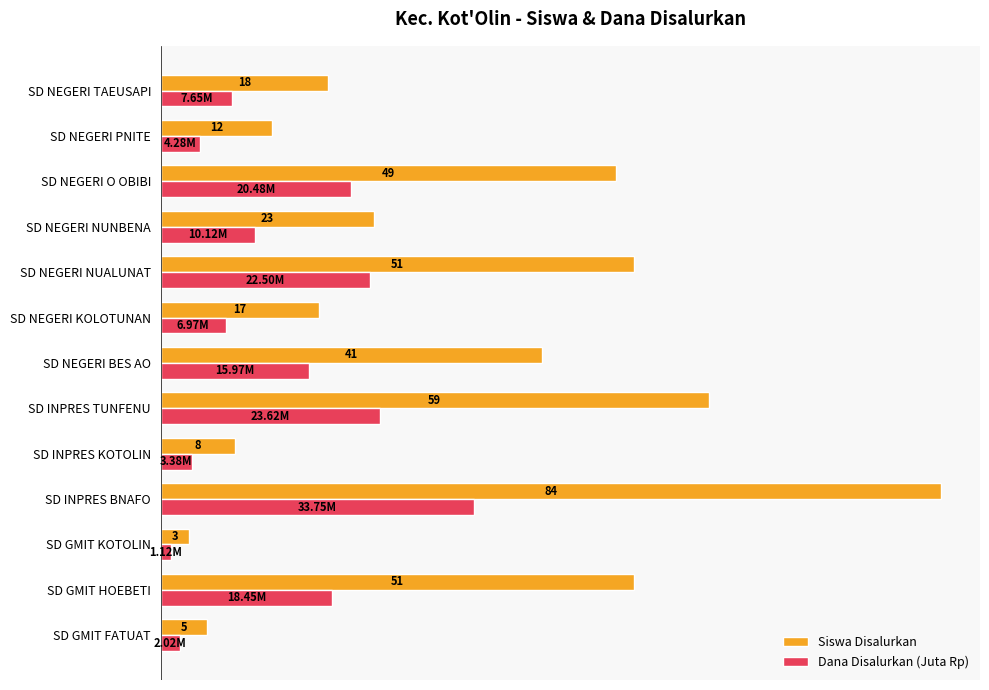

At which label is Siswa Disalurkan closest to 43?

SD NEGERI BES AO